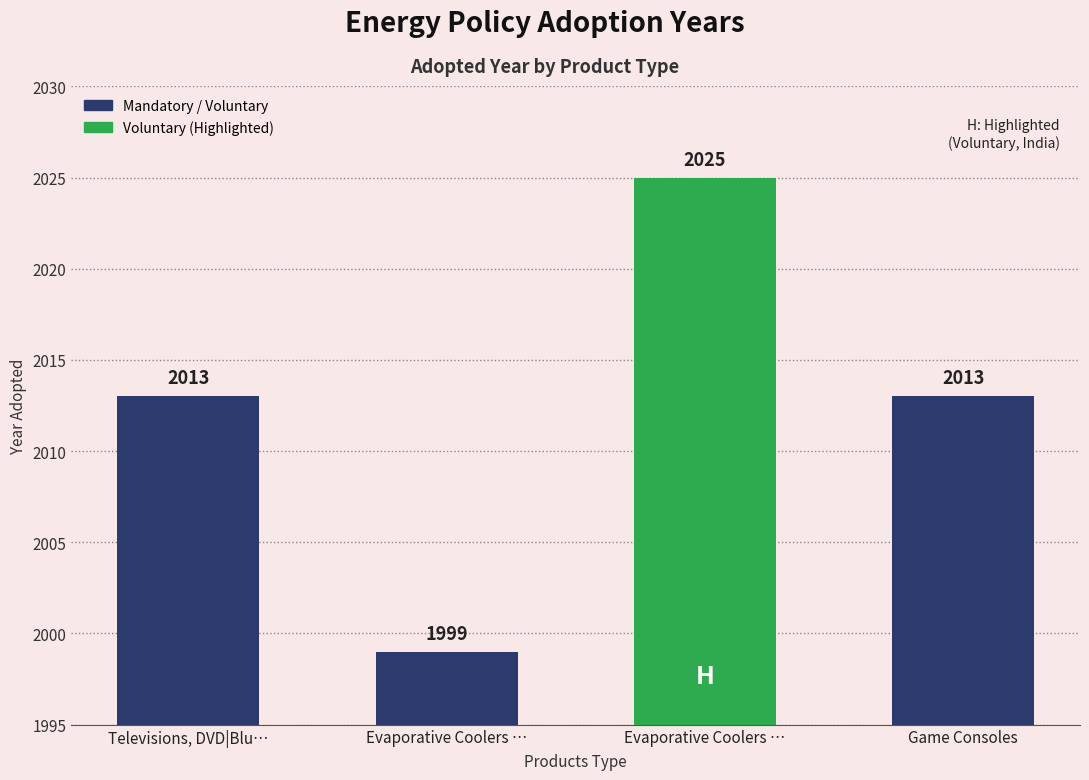

Rank the categories by value from lowest to highest.

Evaporative Coolers …, Televisions, DVD|Blu…, Game Consoles, Evaporative Coolers …